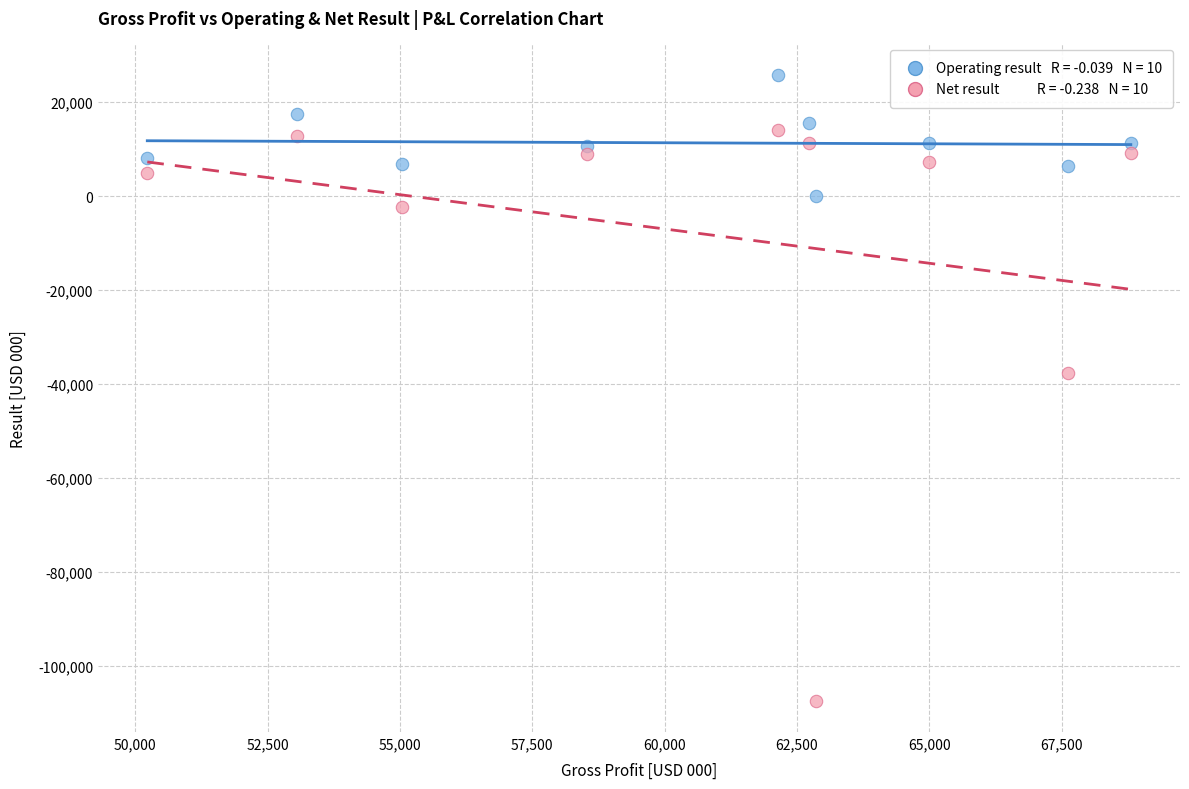

Across all series, what Y value is closest to -40752?

-37539.0